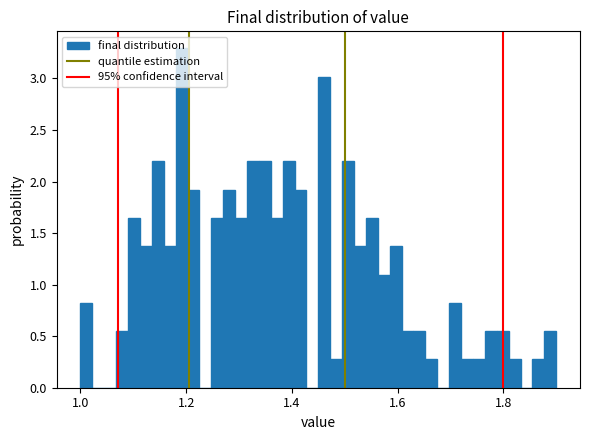

Around what value on the x-axis is the tallest bar? Give the approximate position of its centre, as read against the axis.

1.20